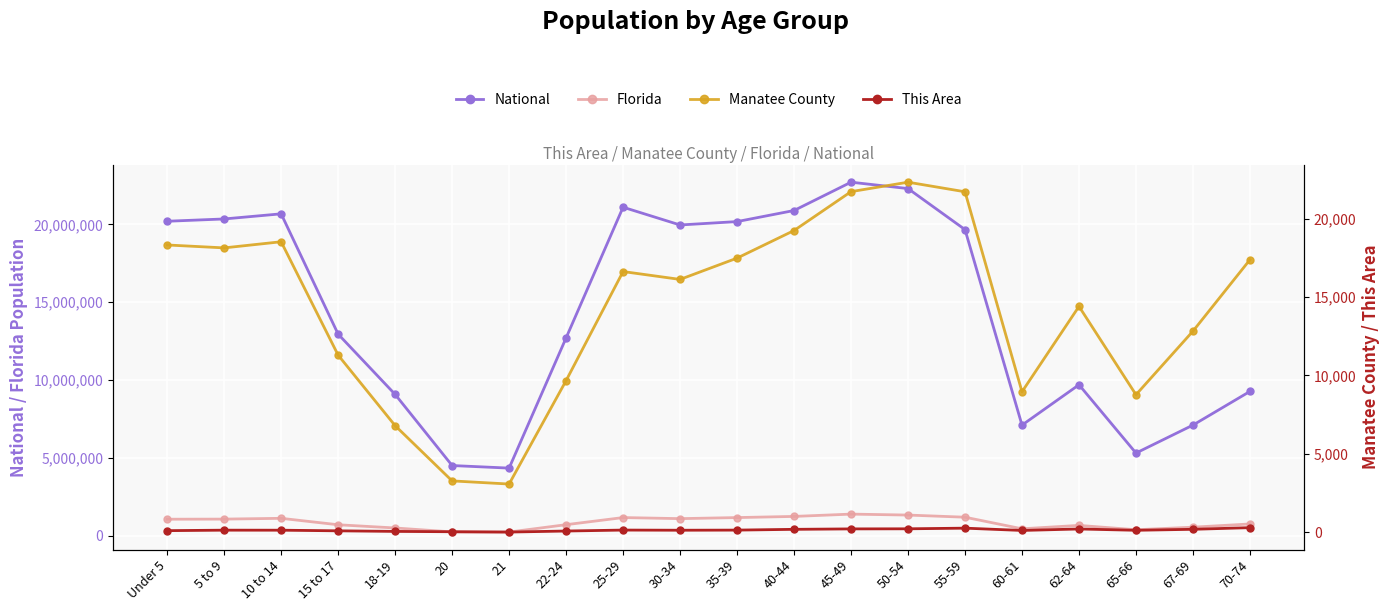

What is the highest value of the Florida series?

1401202